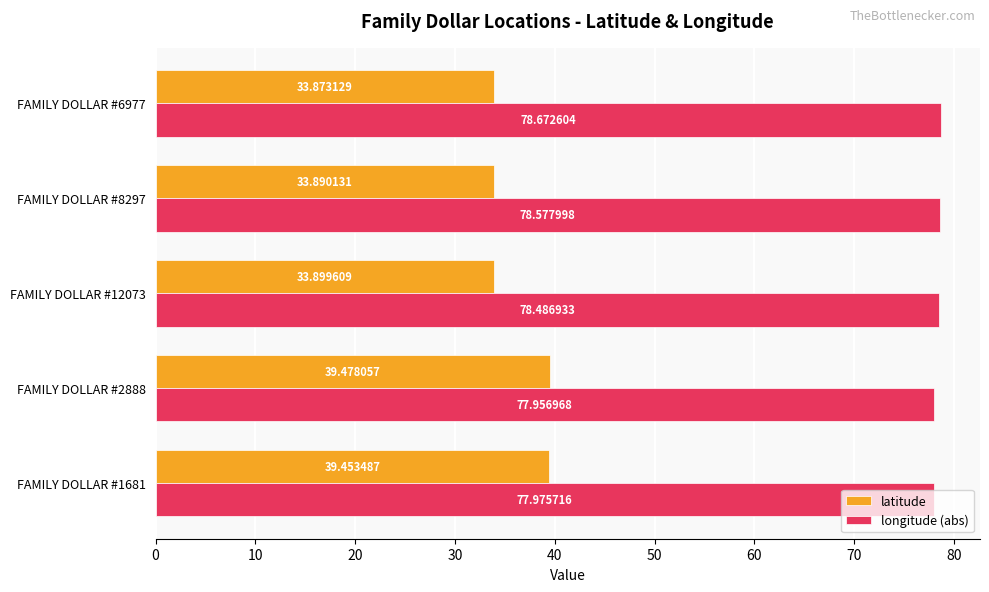

What are all the series names shown in the legend?

latitude, longitude (abs)